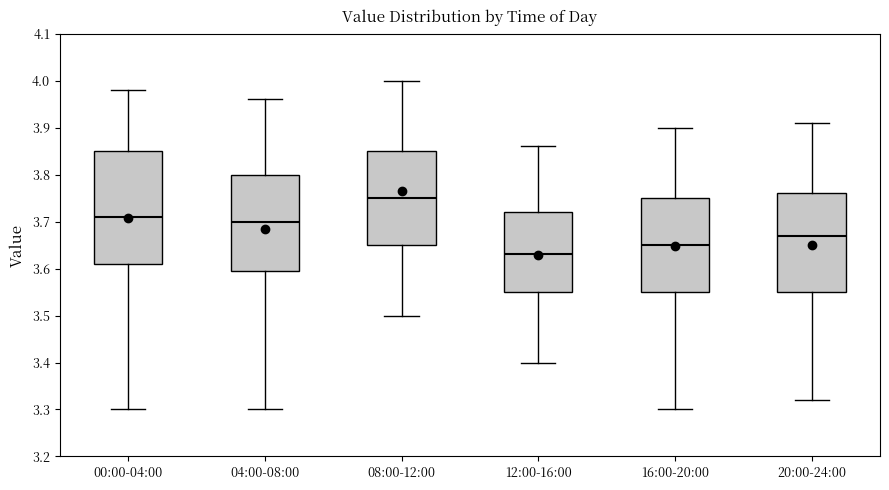

Which box has the highest median line?

08:00-12:00